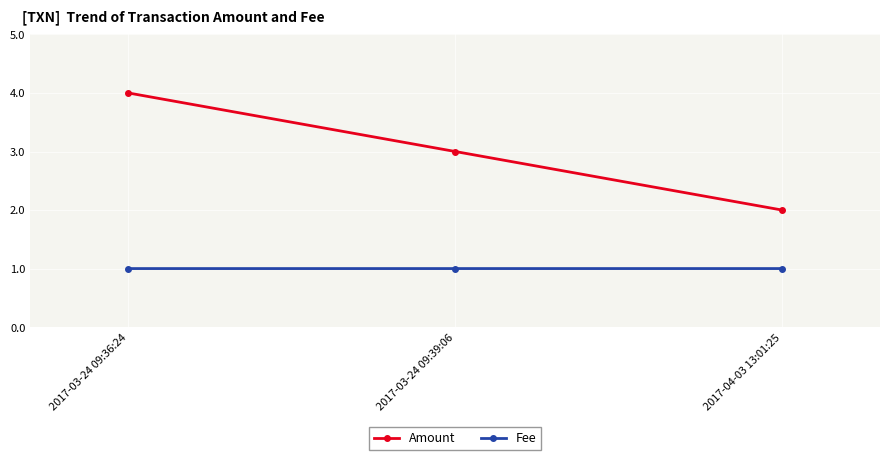

What is the highest value of the Amount series?

4.0